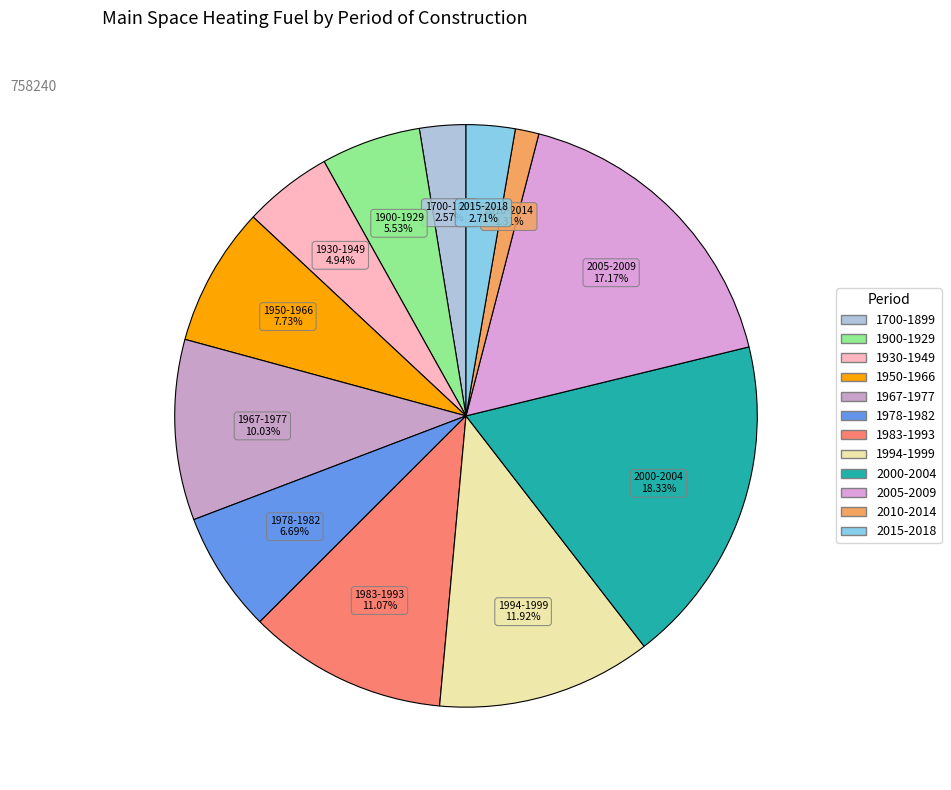

What is the ratio of the value at 2005-2009 to the value at 1700-1899?

6.7